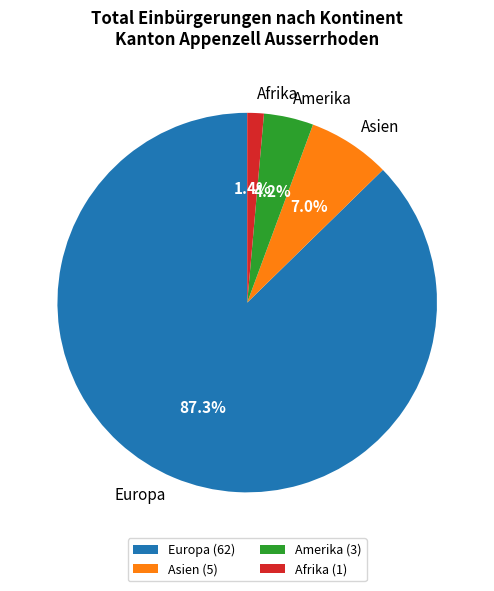

How many segments does this pie chart have?

4